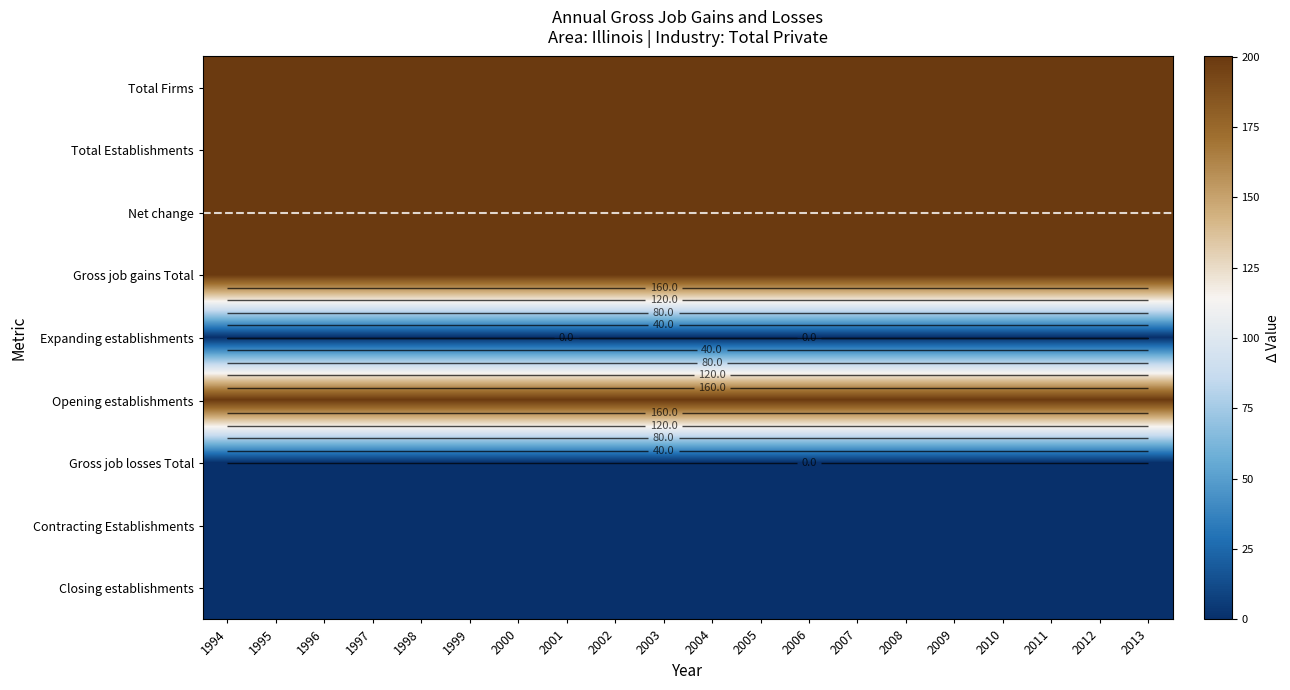

What is the minimum value for Net change?

200